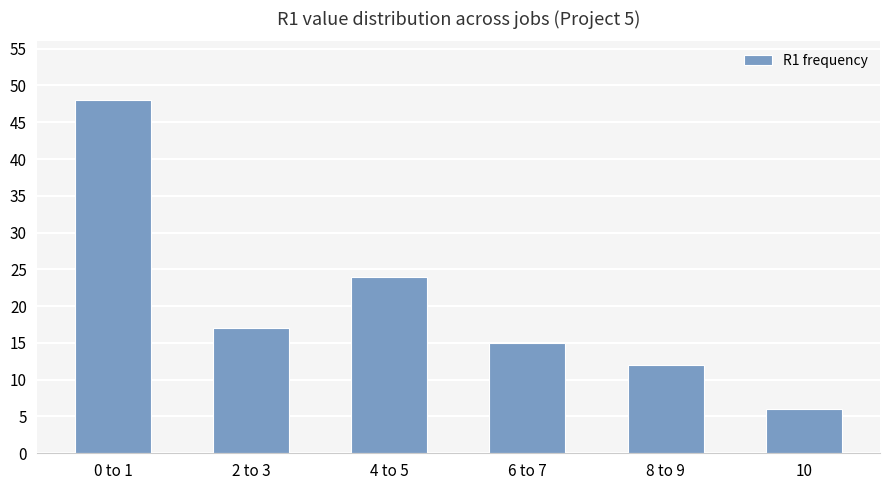

What is the change in value from 2 to 3 to 4 to 5?

+7